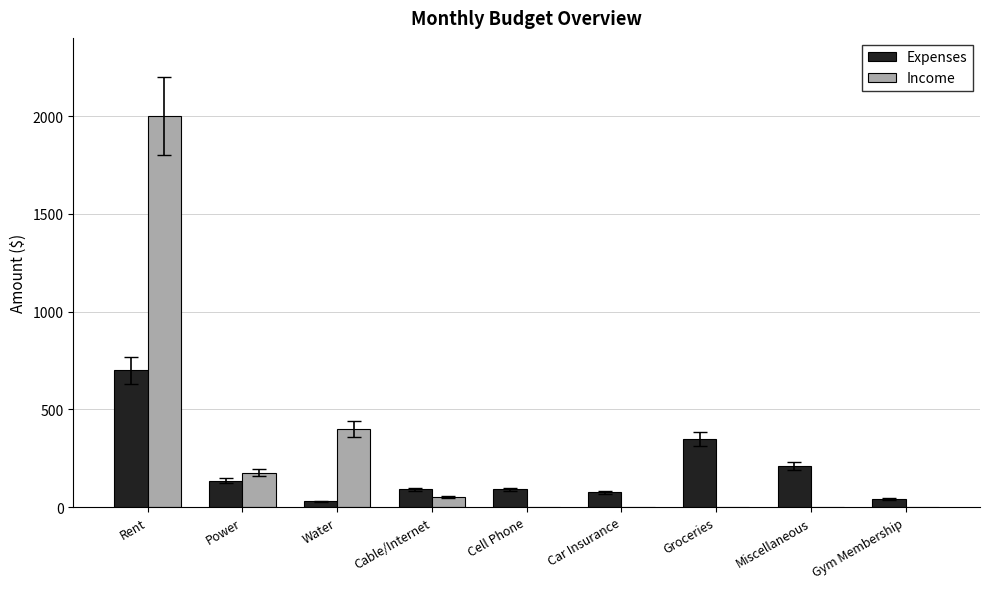

Reading left to right, transcribe all the data shown in this chart.

Expenses: Rent=700	Power=135	Water=30	Cable/Internet=90	Cell Phone=90	Car Insurance=75	Groceries=350	Miscellaneous=210	Gym Membership=40
Income: Rent=2000	Power=175	Water=400	Cable/Internet=50	Cell Phone=0	Car Insurance=0	Groceries=0	Miscellaneous=0	Gym Membership=0